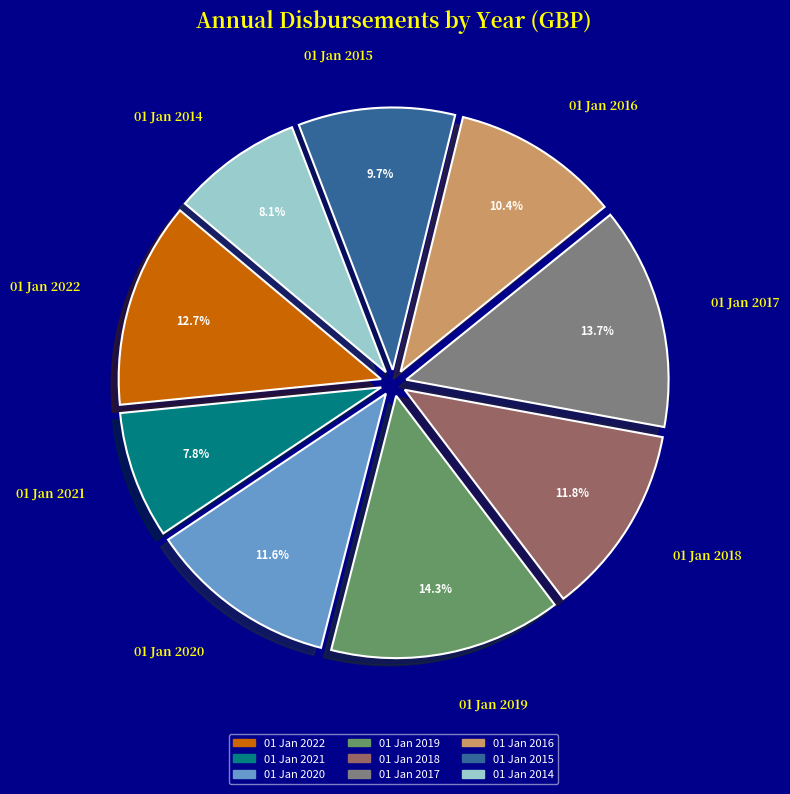

Which slice is the largest?

01 Jan 2019